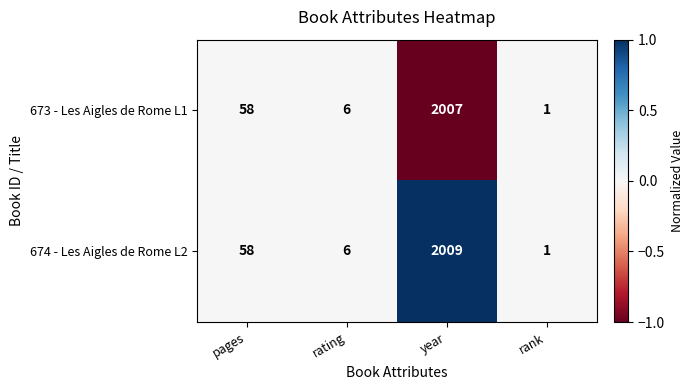

Is it true that 673 - Les Aigles de Rome L1 equals 2977 at year?

False